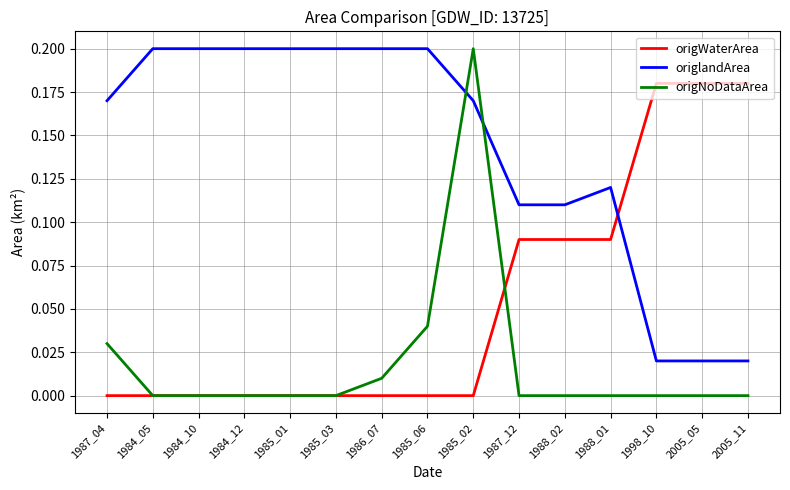

What position from the left is 1987_04?

1